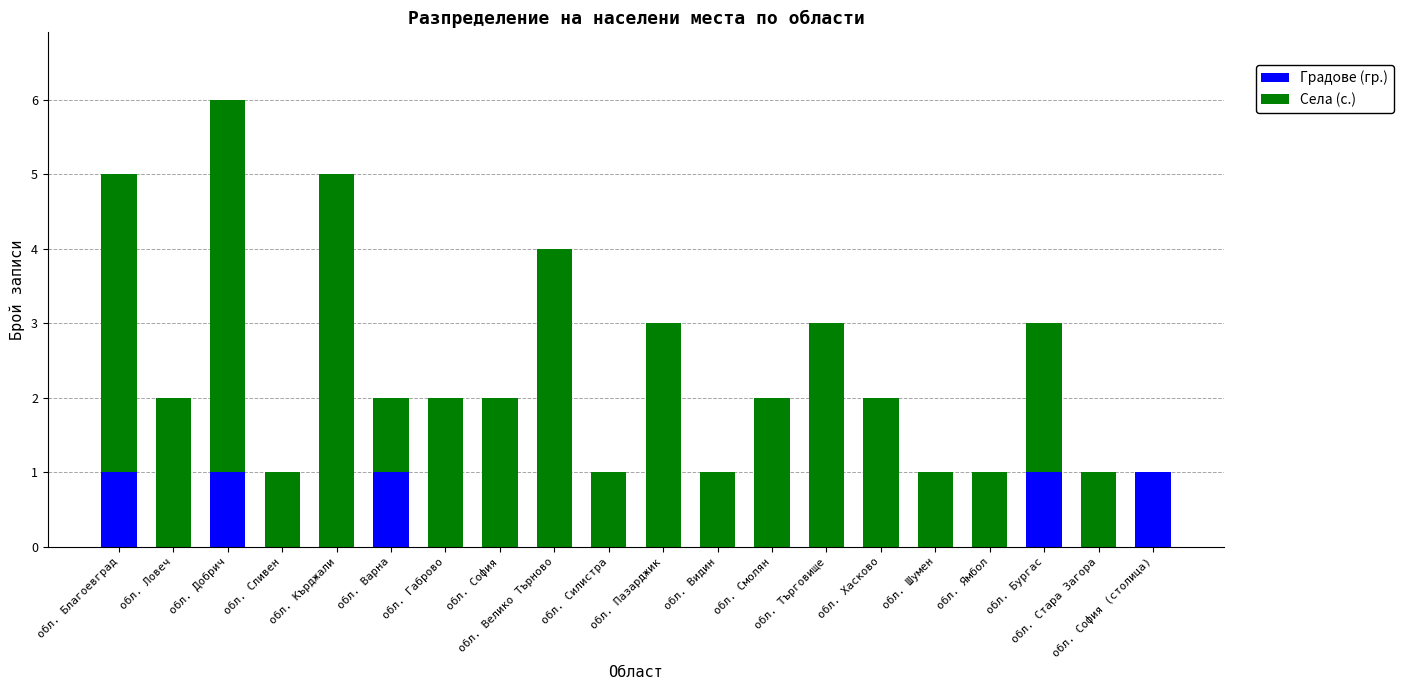

At which category is the sum across all series the highest?

обл. Добрич